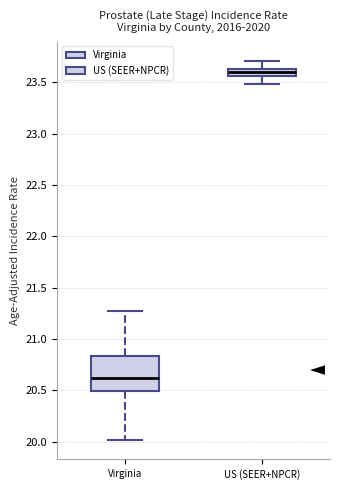

Which box has the highest median line?

US (SEER+NPCR)